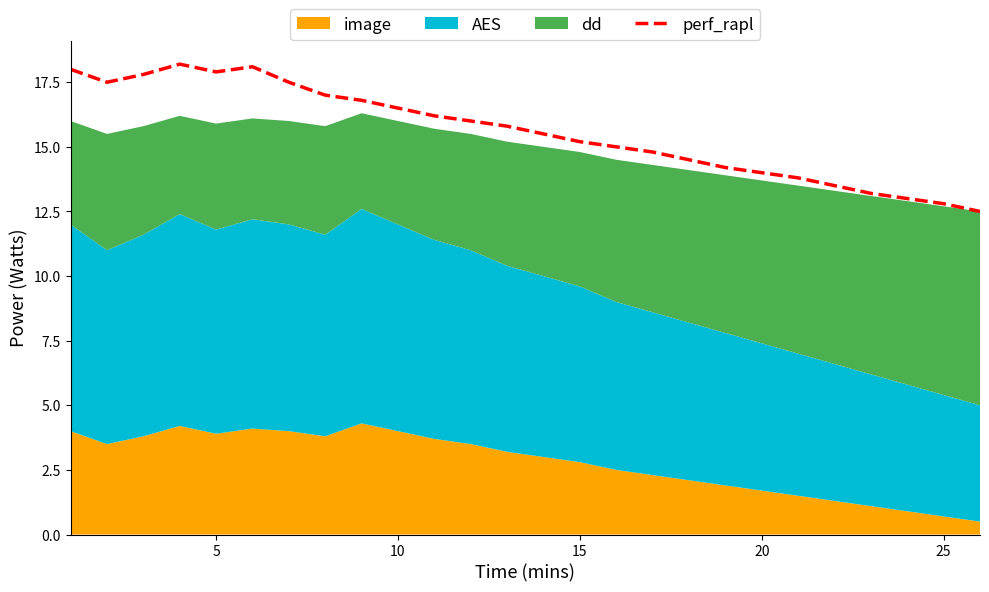

What is the minimum value for perf_rapl?

12.5